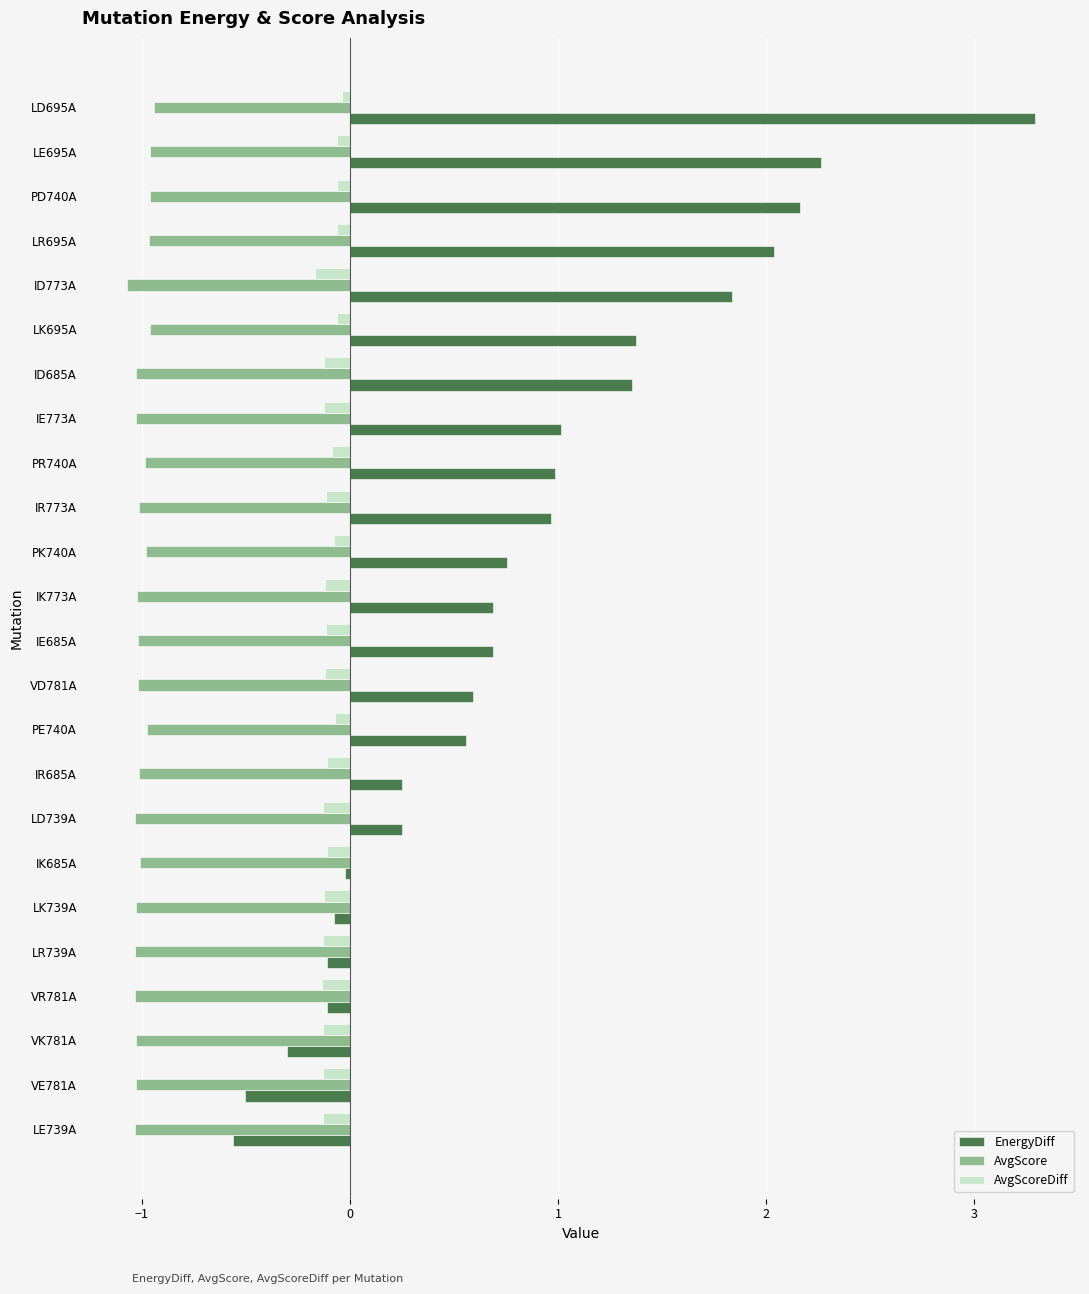

The value of EnergyDiff at ID773A is 1.0. True or false?

False